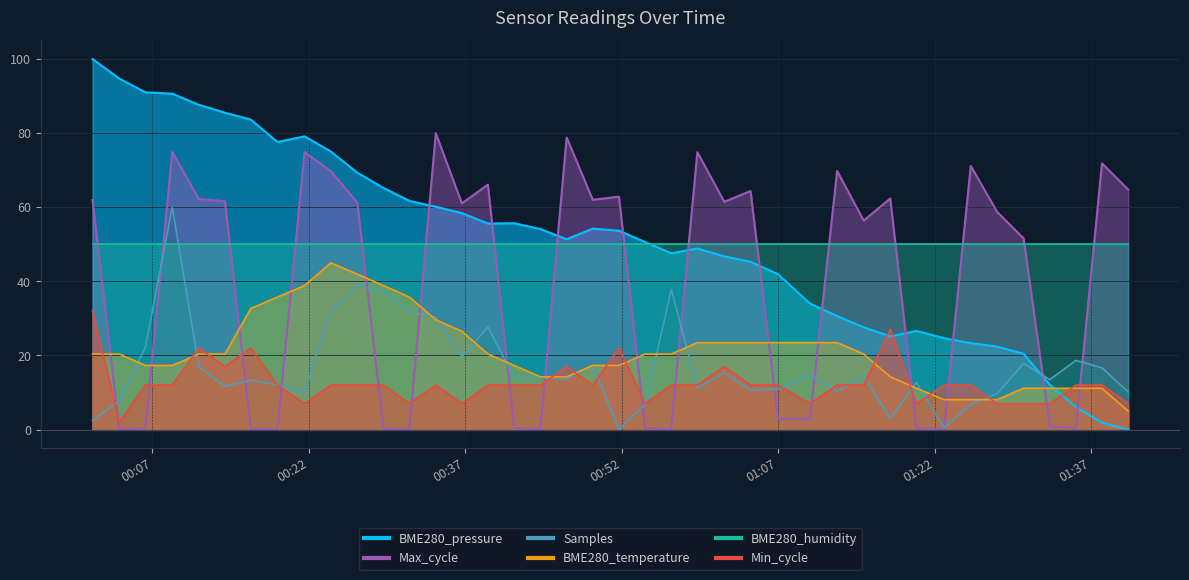

Which category has the highest value across all series?

2023/06/16 00:01:15